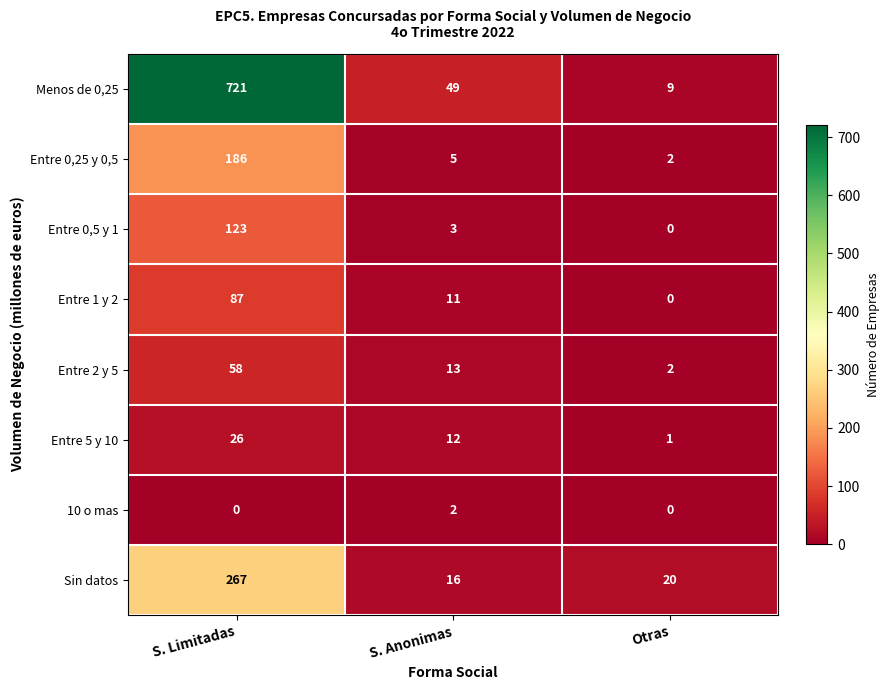

Which series has the widest spread of values?

Menos de 0,25